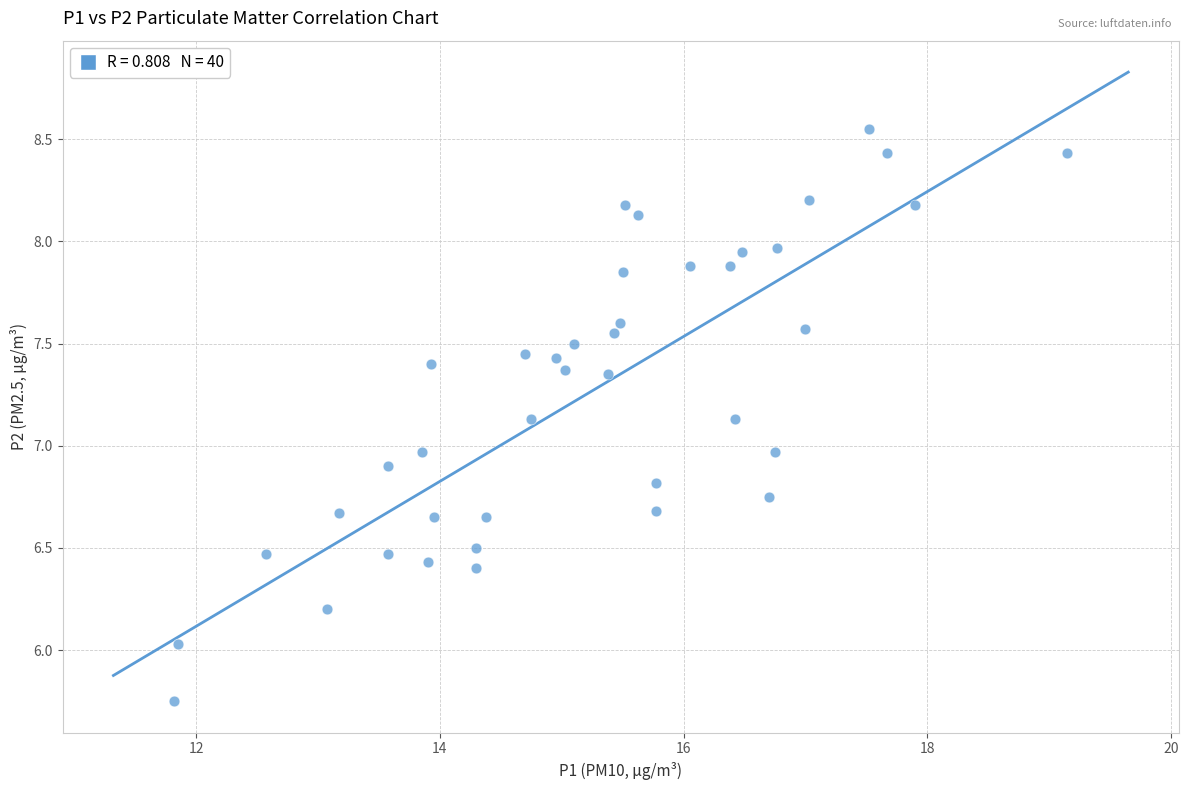

What is the range of Y values (max minus min)?

2.8